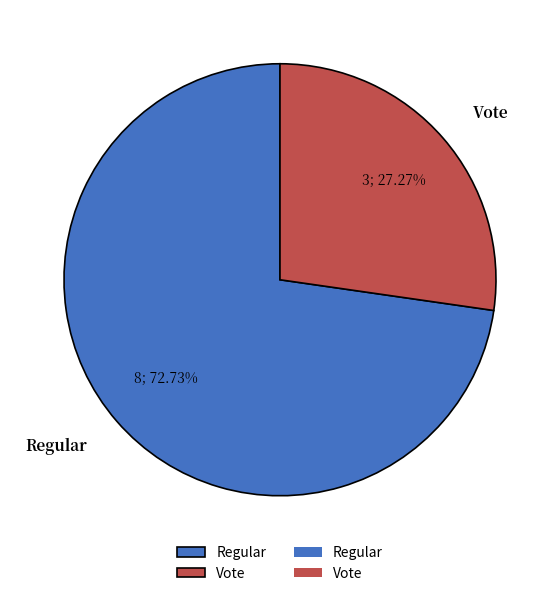

Is it true that Regular is 73% of the pie?

True